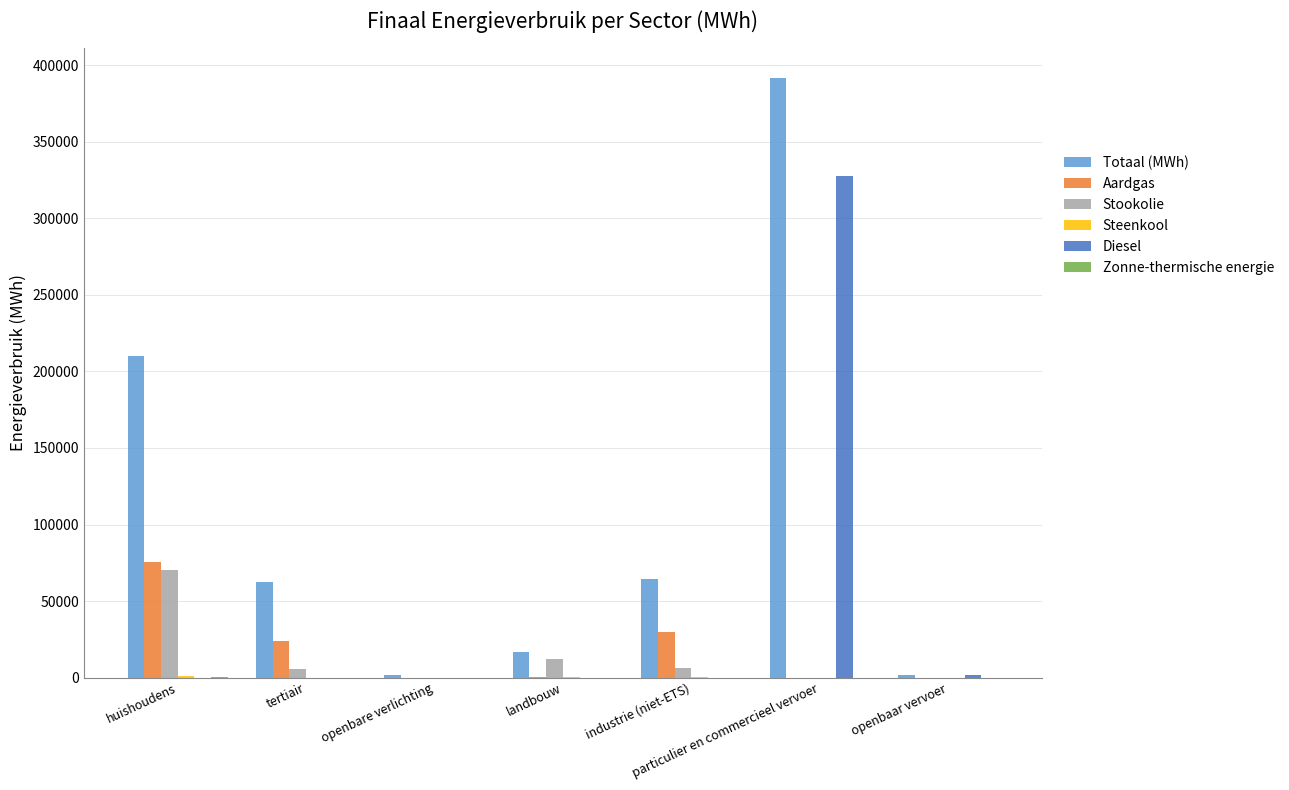

At which category is the sum across all series the highest?

particulier en commercieel vervoer